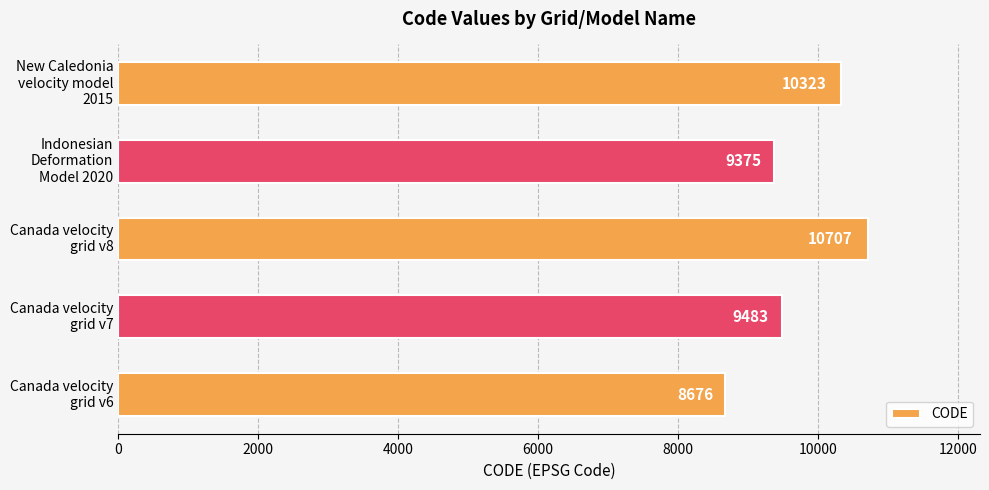

What is the greatest value displayed?

10707